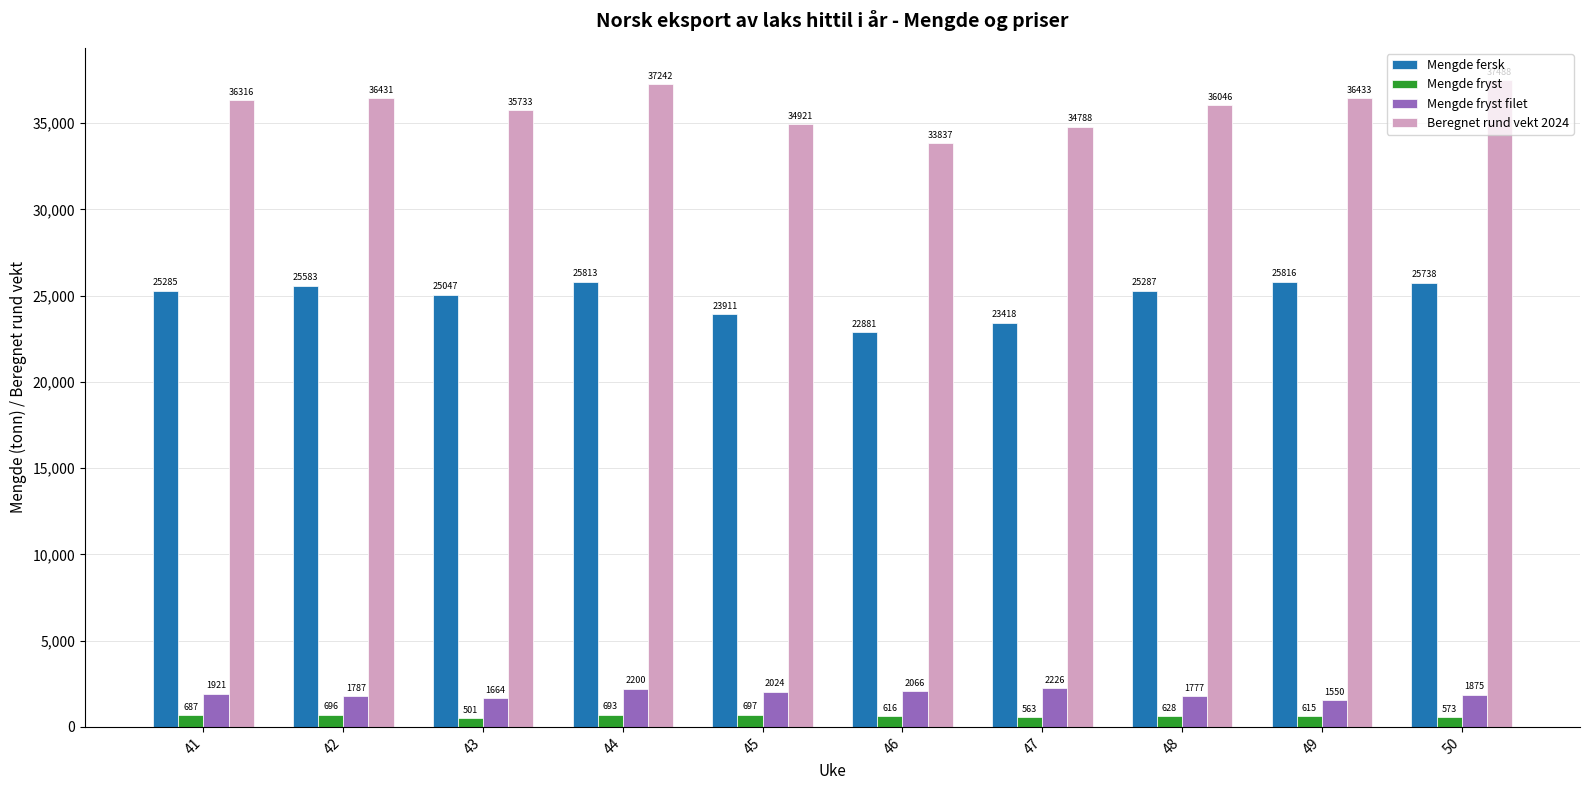

What is the value of the Mengde fryst bar at the 5th from the left?

697